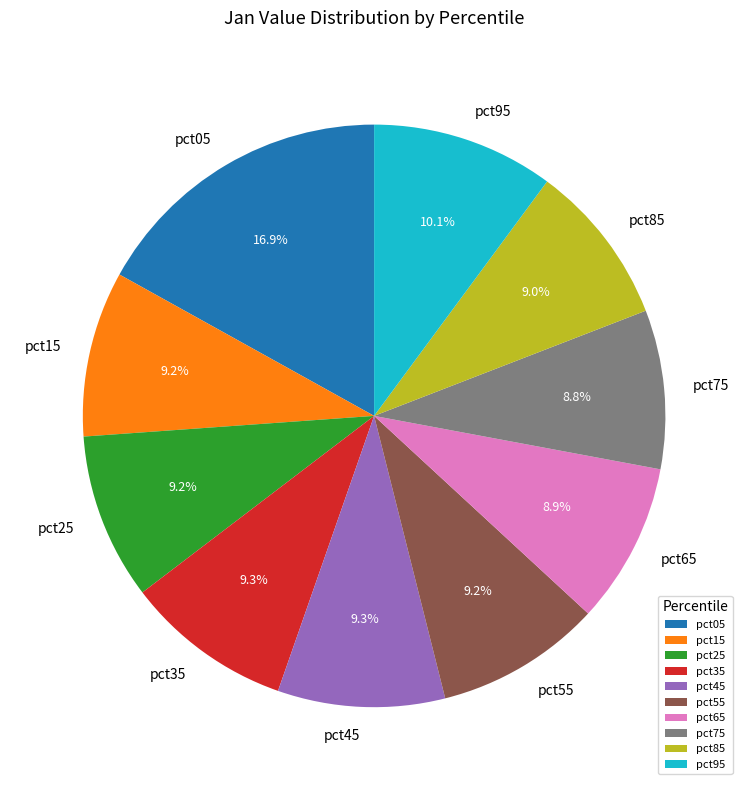

What is the total percentage of pct25 and pct35?

18.5%